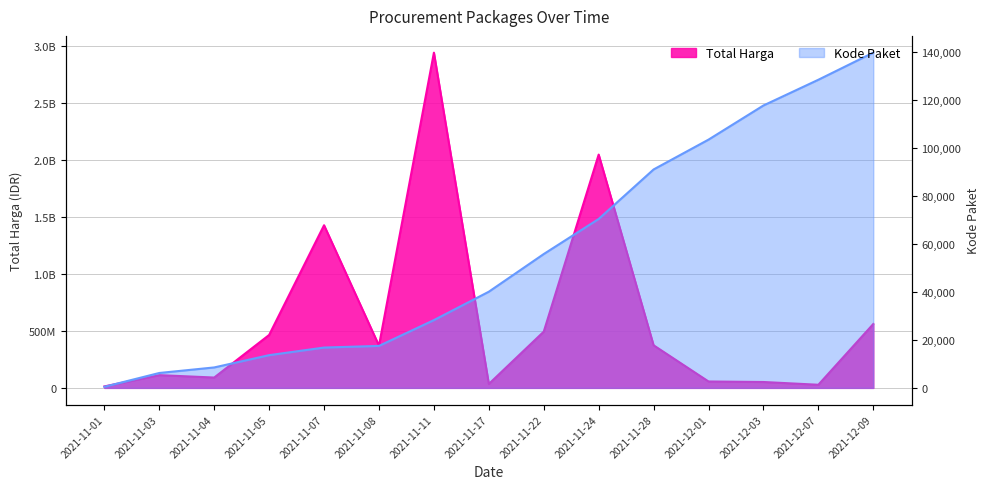

Does the chart display data point markers on the line(s)?

No